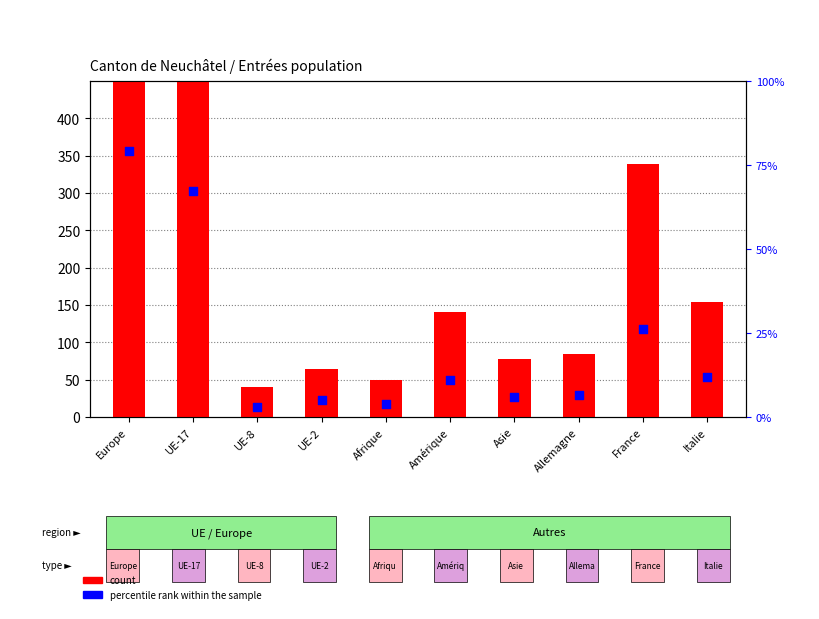

At which category is the sum across all series the highest?

Europe